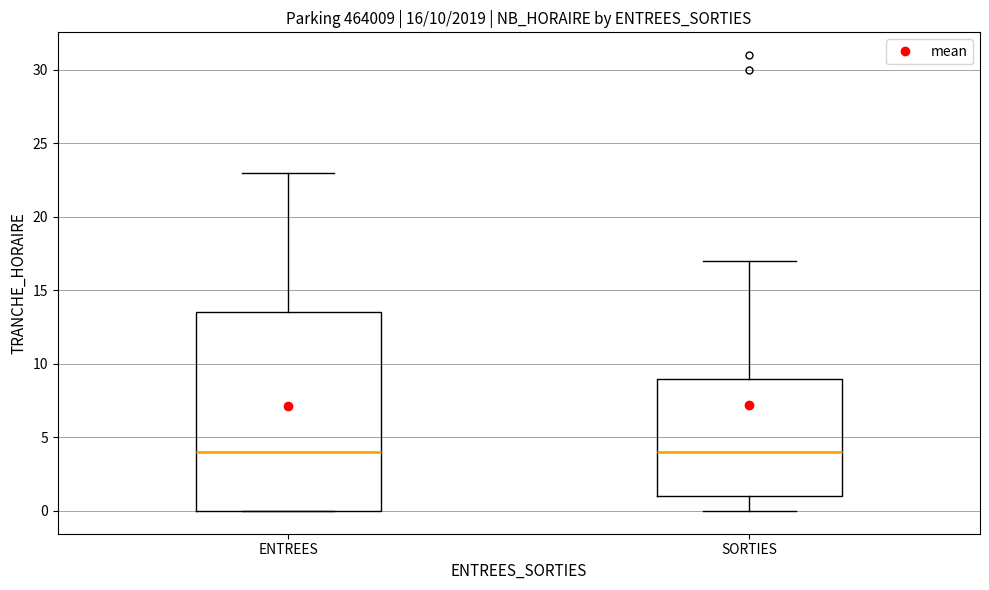

Which box is the tallest, from its lower edge to its upper edge?

ENTREES